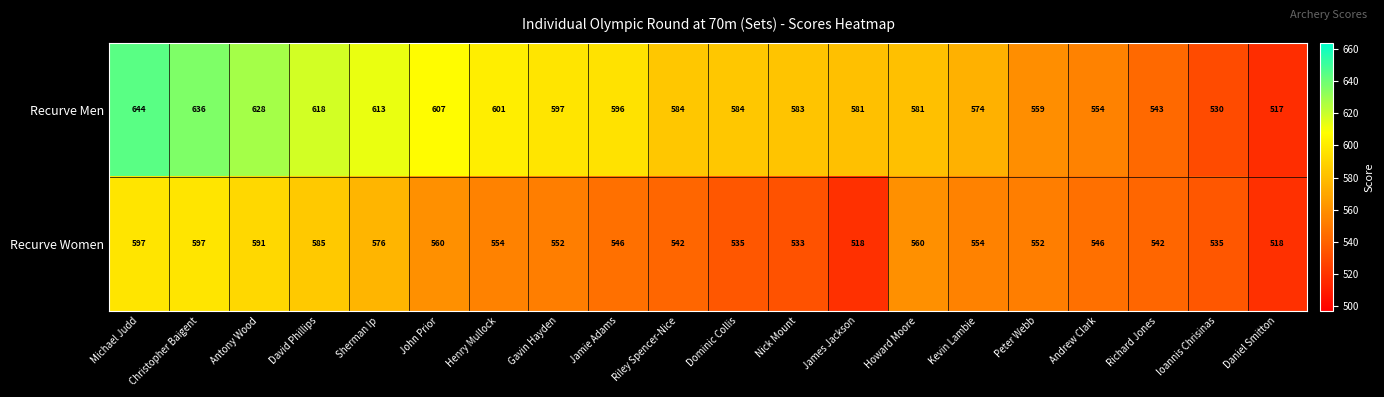

Read the Recurve Men value at Riley Spencer-Nice, to the nearest 5.

585